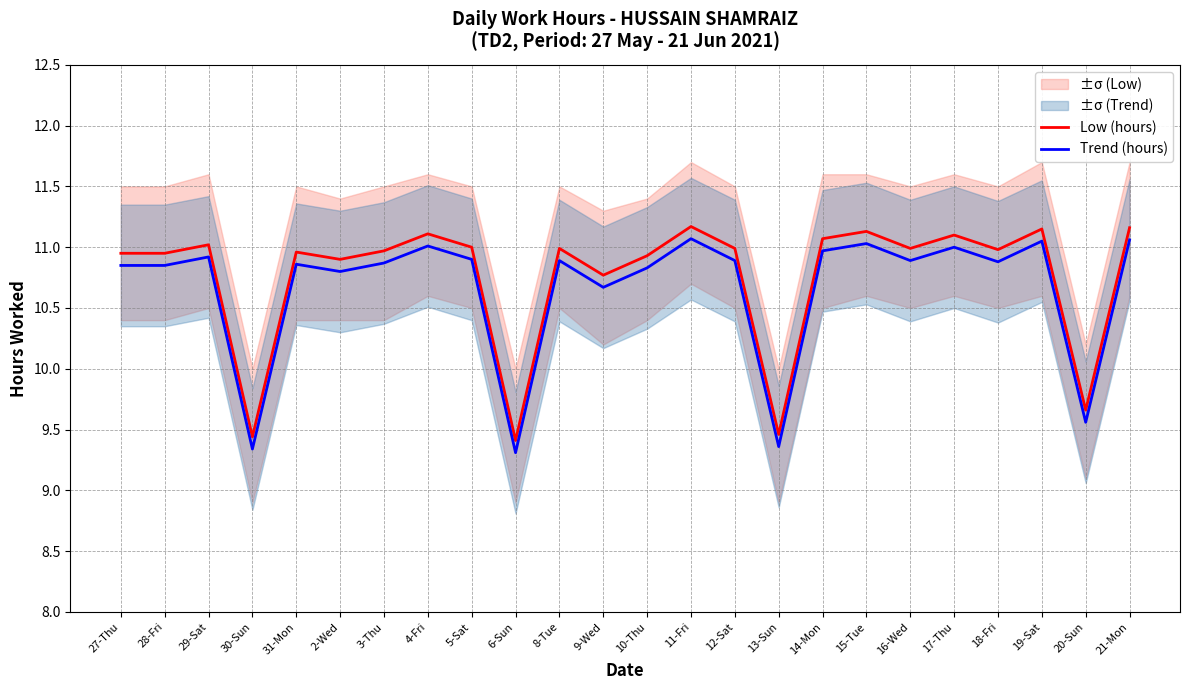

At 14-Mon, list the series in order from largest to smallest.

Low (hours), Trend (hours)